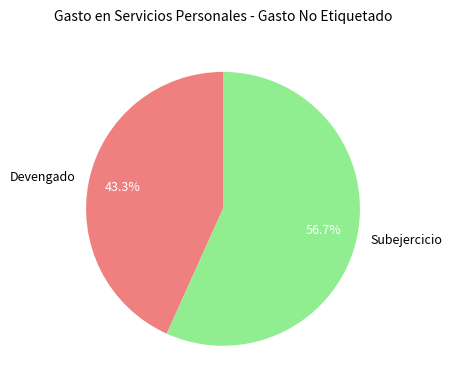

Is there a majority slice in this chart?

Yes